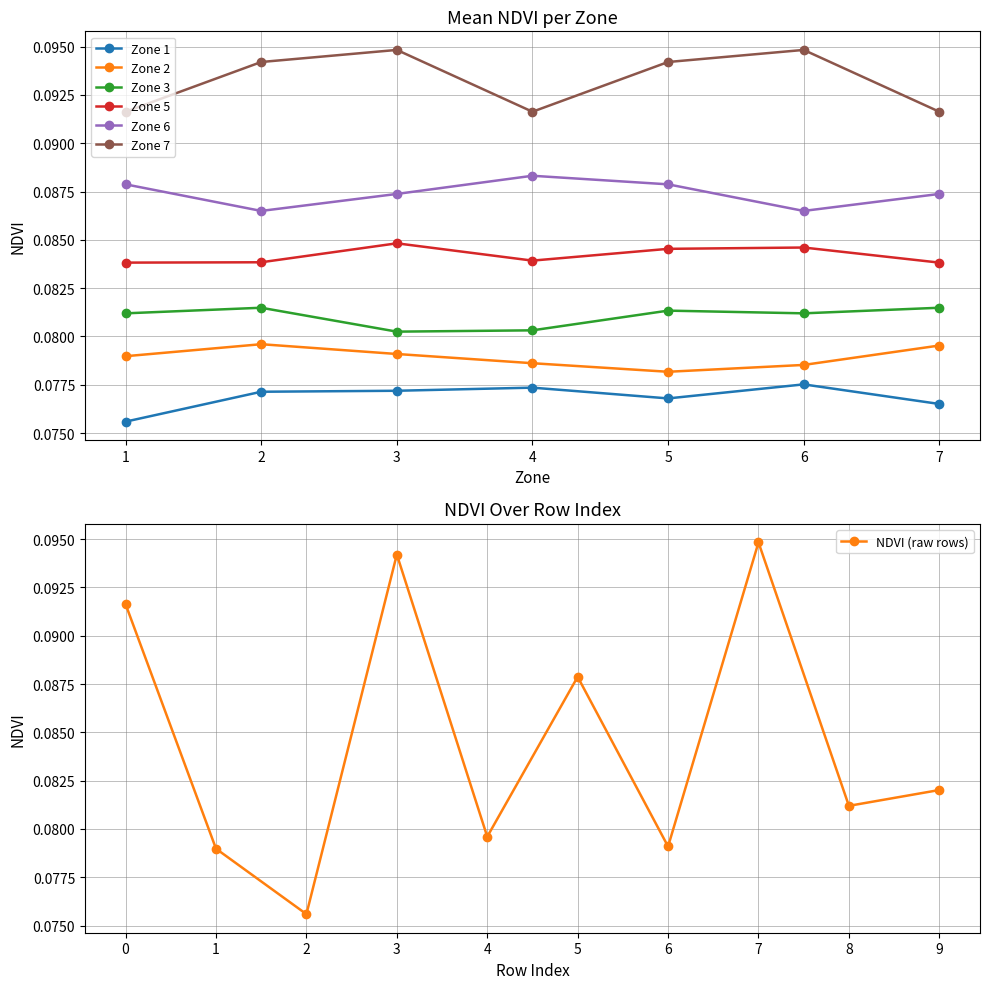

Which has a higher value, 7 or 1?

7